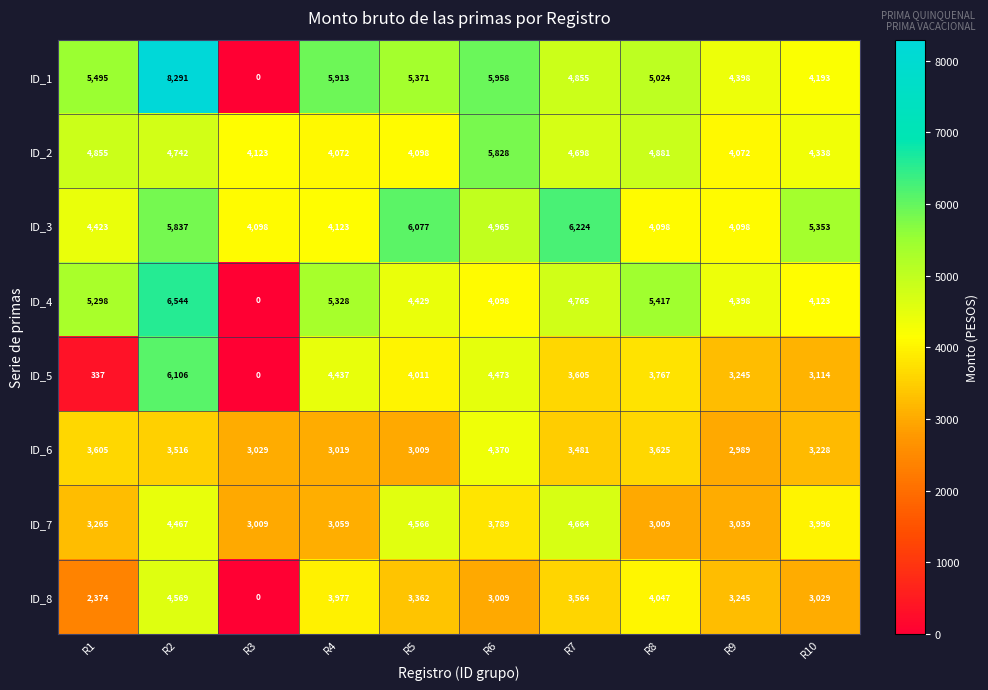

What is the difference between the highest and lowest values at R7?

2743